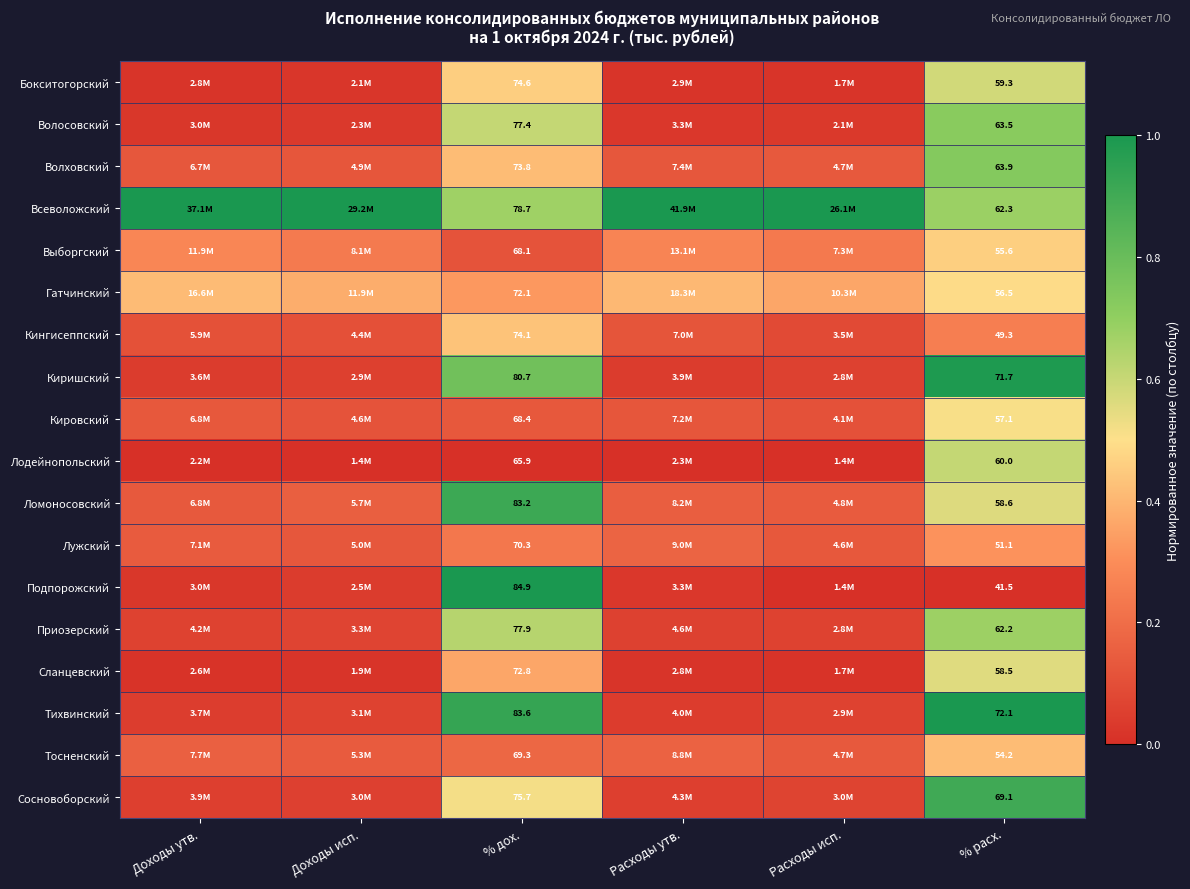

Rank the series at % дох. from lowest to highest value.

Лодейнопольский, Выборгский, Кировский, Тосненский, Лужский, Гатчинский, Сланцевский, Волховский, Кингисеппский, Бокситогорский, Сосновоборский, Волосовский, Приозерский, Всеволожский, Киришский, Ломоносовский, Тихвинский, Подпорожский